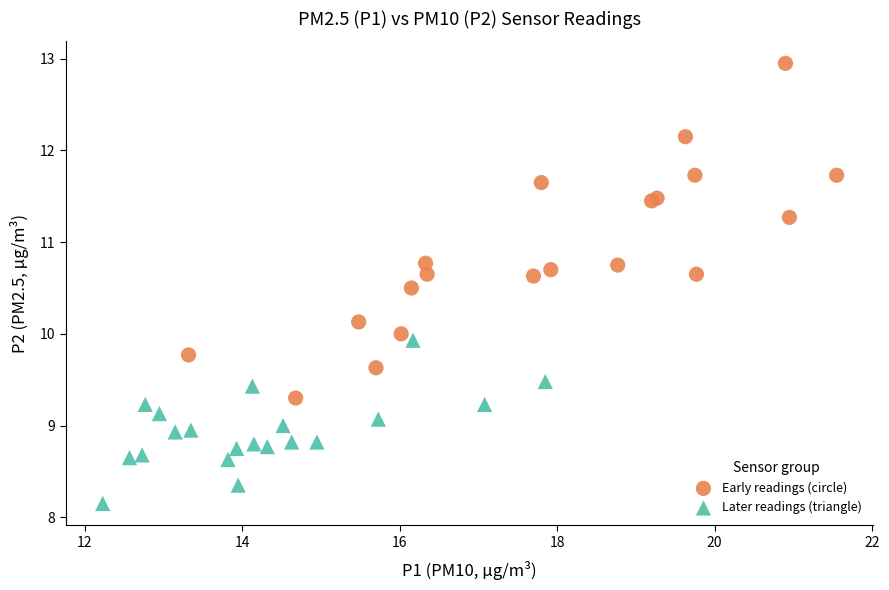

What are all the series names shown in the legend?

Early readings (circle), Later readings (triangle)